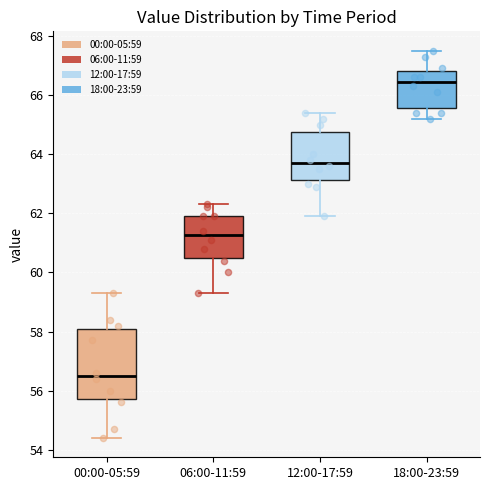

Reading left to right, read every box against the y-axis: the position of its median line, the range the box covers, and the ends of its whiskers. The values are not printed on the chart, so give them approximately, as read against the axis.

00:00-05:59: median 56.6, box 55.8 to 58.0, whiskers 54.4 to 59.4
06:00-11:59: median 61.2, box 60.6 to 62.0, whiskers 59.4 to 62.4
12:00-17:59: median 63.8, box 63.2 to 64.8, whiskers 62.0 to 65.4
18:00-23:59: median 66.4, box 65.6 to 66.8, whiskers 65.2 to 67.6